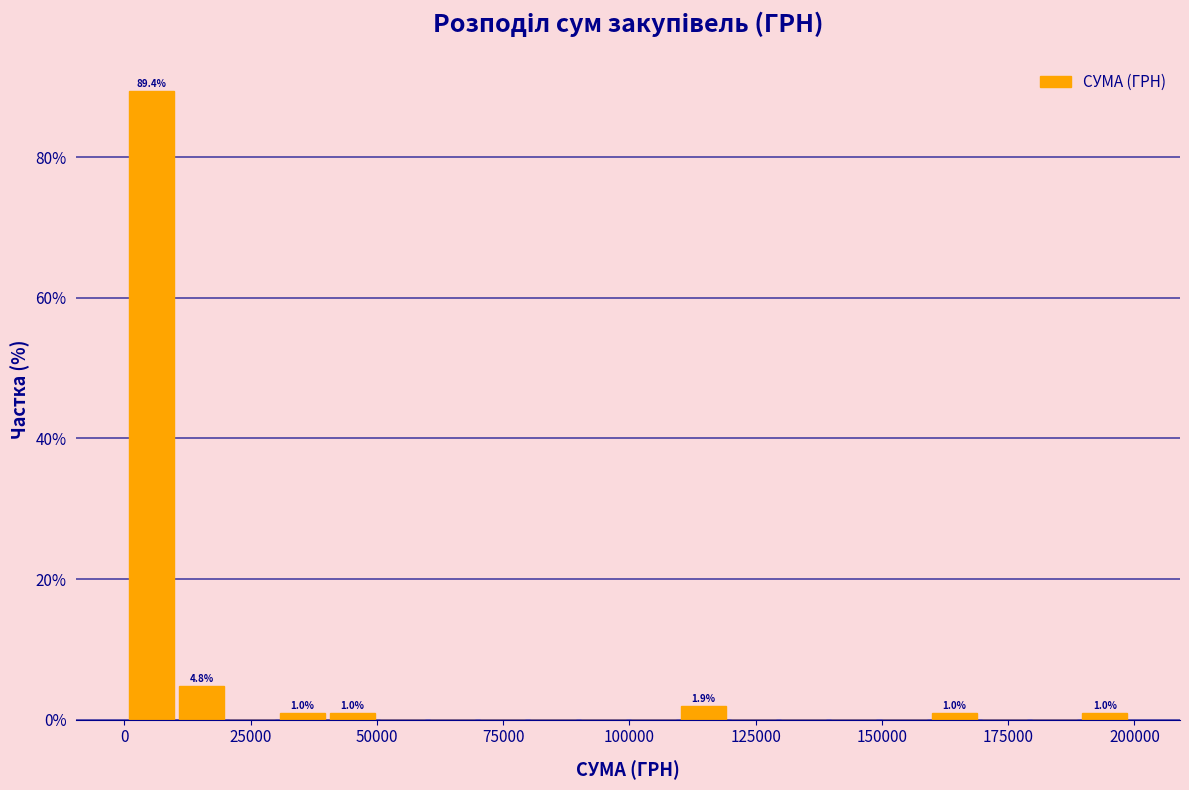

Around what value on the x-axis is the tallest bar? Give the approximate position of its centre, as read against the axis.

5000